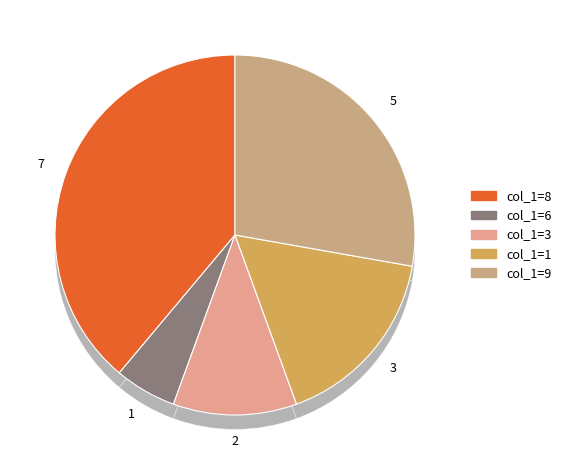

Which slice is the smallest?

col_1=6